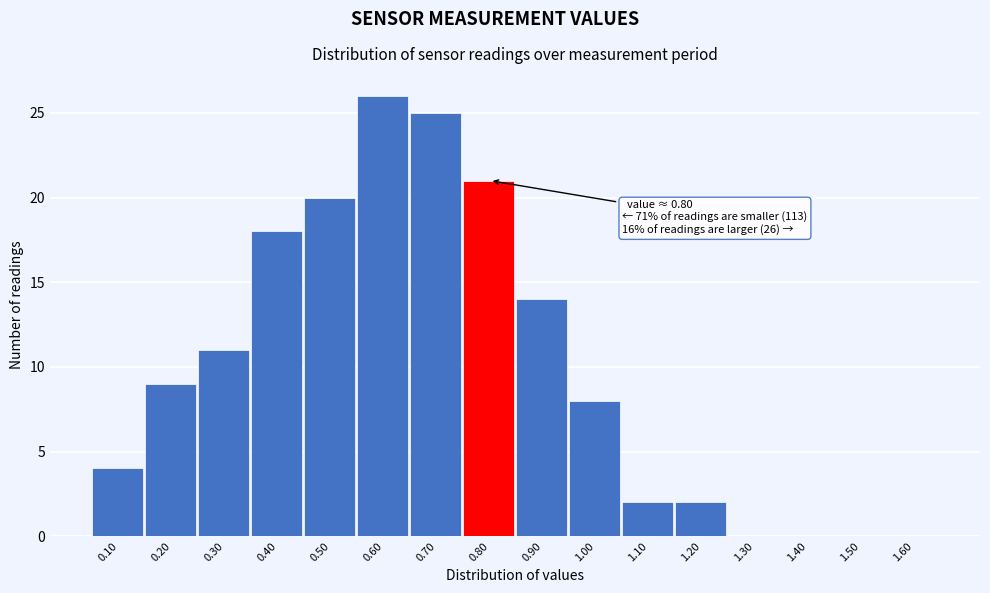

Which range on the x-axis has the tallest bar?

0.55 to 0.65